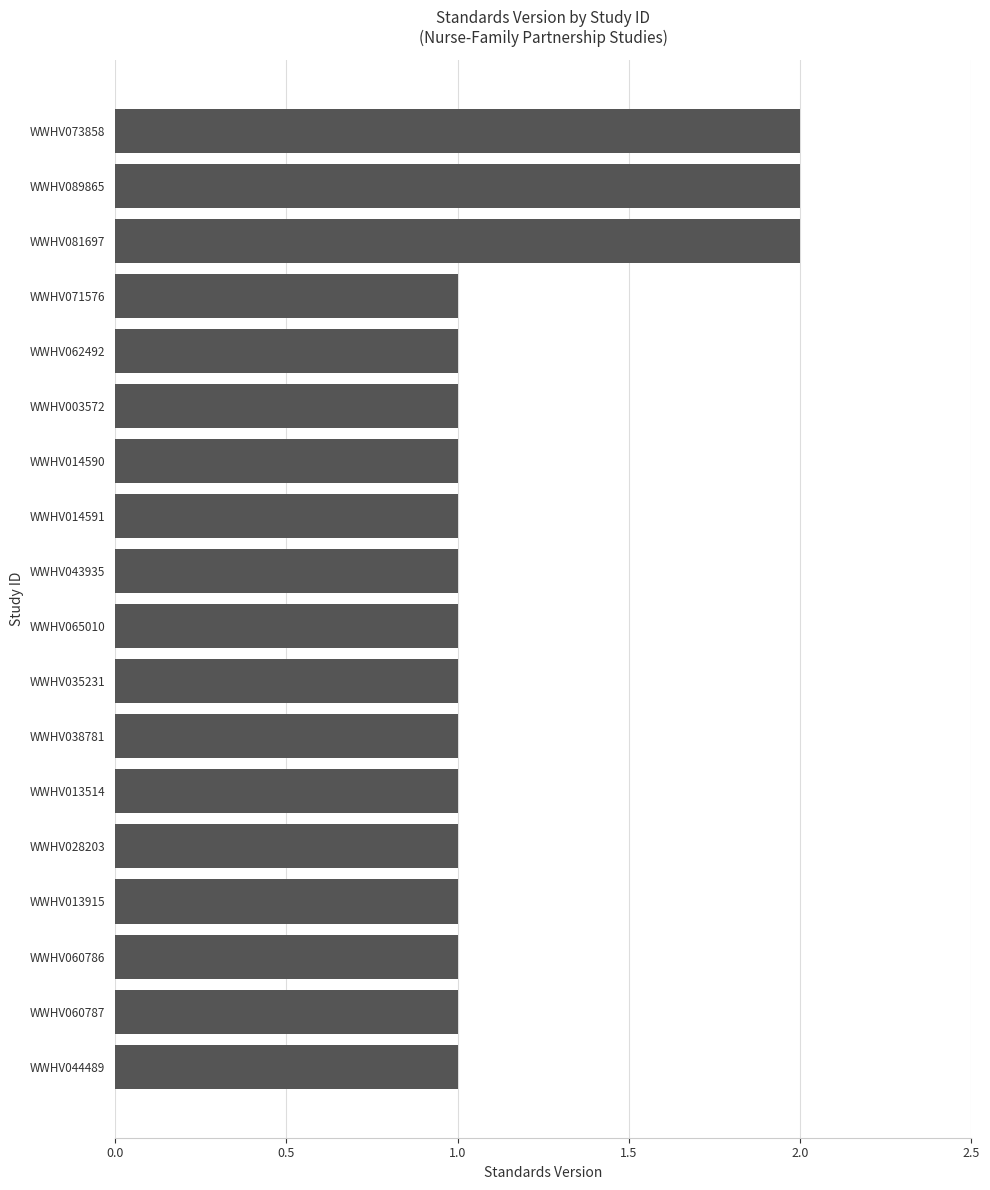

Does the chart contain any negative values?

No